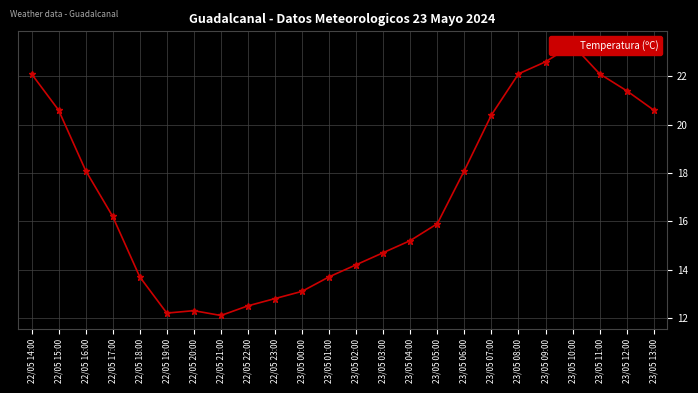

Reading left to right, list all the values displayed in this chart.

22.1	20.6	18.1	16.2	13.7	12.2	12.3	12.1	12.5	12.8	13.1	13.7	14.2	14.7	15.2	15.9	18.1	20.4	22.1	22.6	23.3	22.1	21.4	20.6